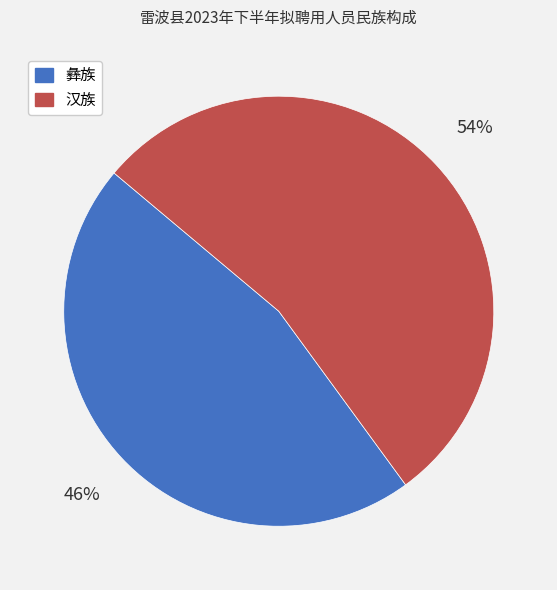

To the nearest percent, what is the difference between the 彝族 and 汉族 slice percentages?

8%